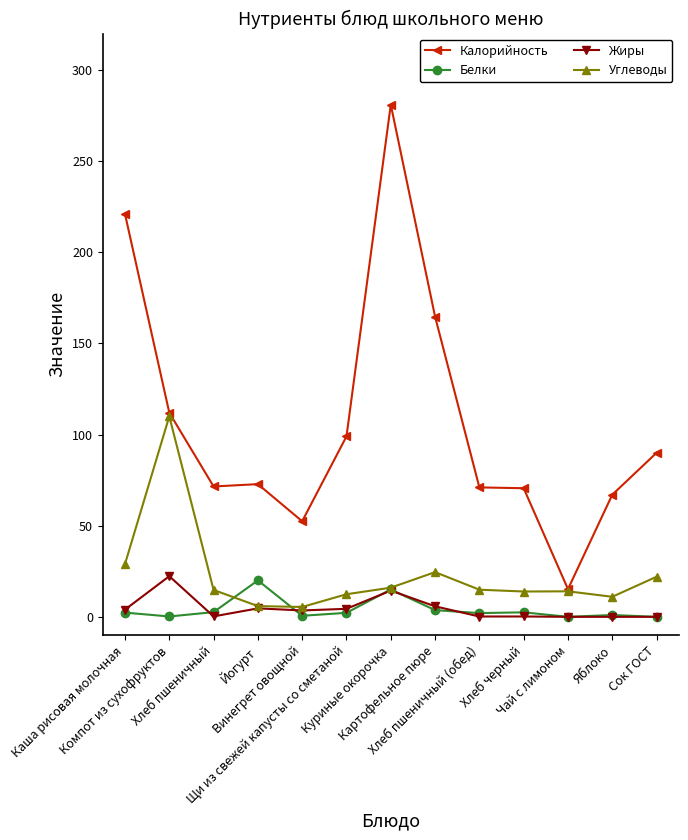

What is the spread (max minus min) of values at Хлеб пшеничный (обед)?

70.8